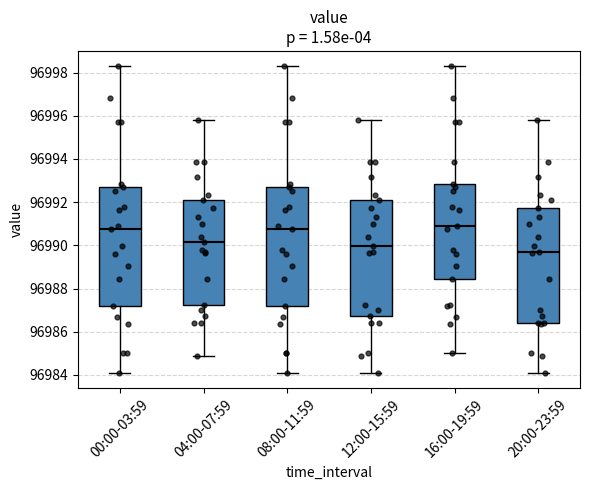

Reading left to right, read every box against the y-axis: the position of its median line, the range the box covers, and the ends of its whiskers. The values are not printed on the chart, so give them approximately, as read against the axis.

00:00-03:59: median 96990.8, box 96987.2 to 96992.6, whiskers 96984.2 to 96998.2
04:00-07:59: median 96990.2, box 96987.2 to 96992.2, whiskers 96984.8 to 96995.8
08:00-11:59: median 96990.8, box 96987.2 to 96992.6, whiskers 96984.2 to 96998.2
12:00-15:59: median 96990.0, box 96986.8 to 96992.2, whiskers 96984.2 to 96995.8
16:00-19:59: median 96990.8, box 96988.4 to 96992.8, whiskers 96985.0 to 96998.2
20:00-23:59: median 96989.8, box 96986.4 to 96991.8, whiskers 96984.2 to 96995.8